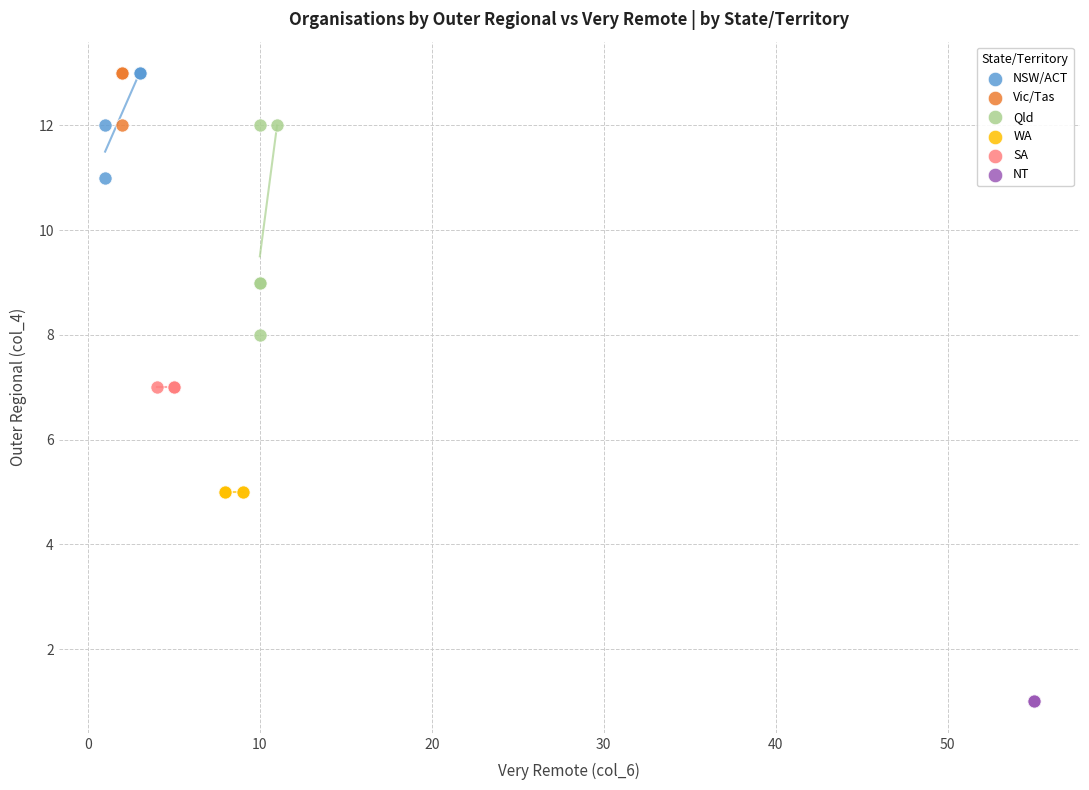

What are all the series names shown in the legend?

NSW/ACT, Vic/Tas, Qld, WA, SA, NT